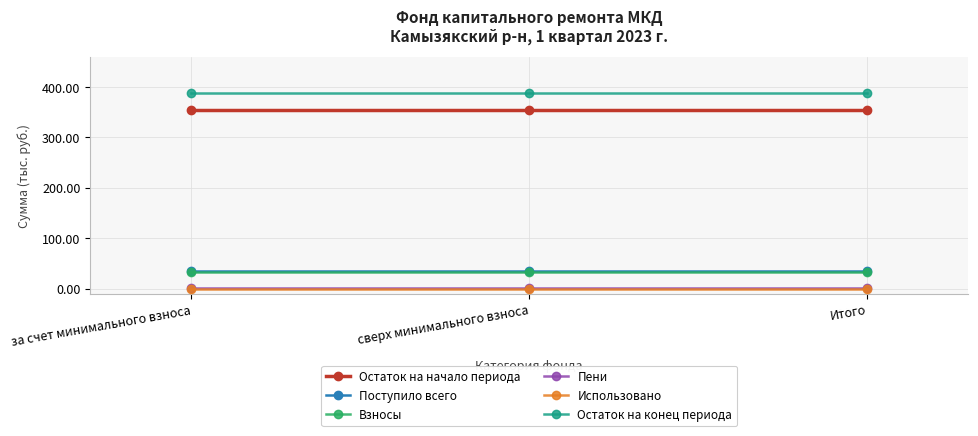

Does the chart display data point markers on the line(s)?

Yes